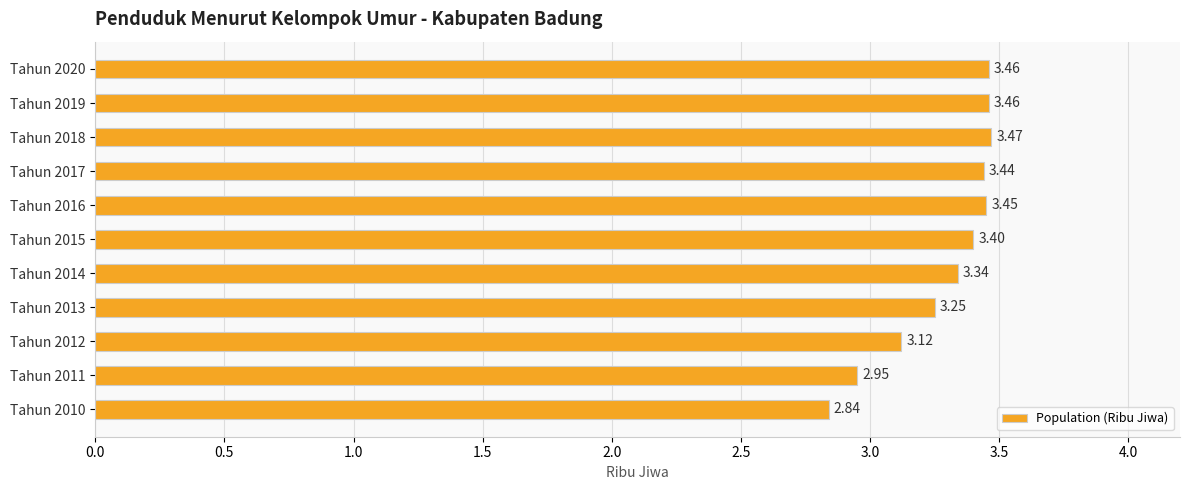

What is the ratio of the value at Tahun 2017 to the value at Tahun 2012?

1.1